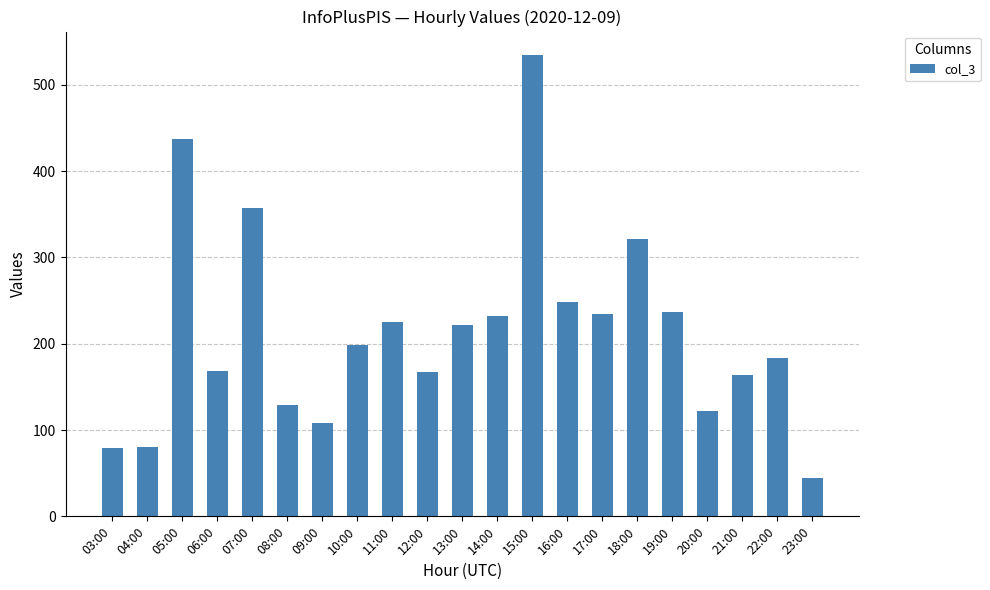

What is the label of the 17th bar from the right?

07:00